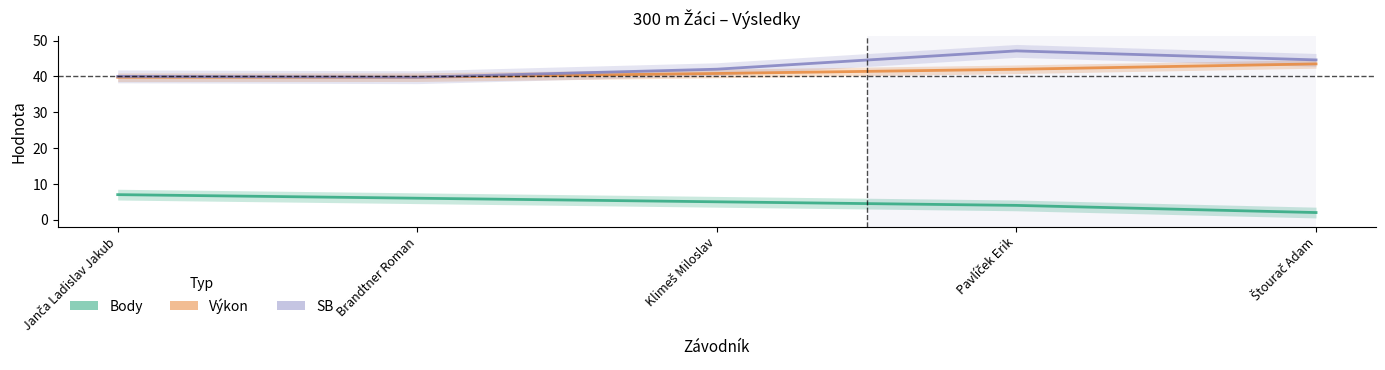

Where does the Pořadí series first go above 5?

Janča Ladislav Jakub